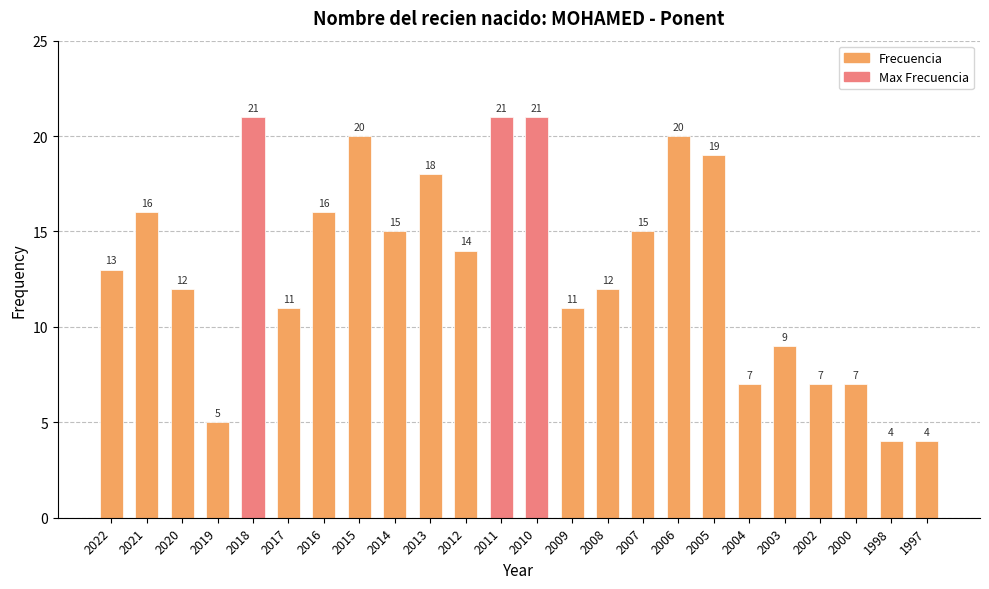

Reading right to left, list all the values displayed in this chart.

1997=4	1998=4	2000=7	2002=7	2003=9	2004=7	2005=19	2006=20	2007=15	2008=12	2009=11	2010=21	2011=21	2012=14	2013=18	2014=15	2015=20	2016=16	2017=11	2018=21	2019=5	2020=12	2021=16	2022=13